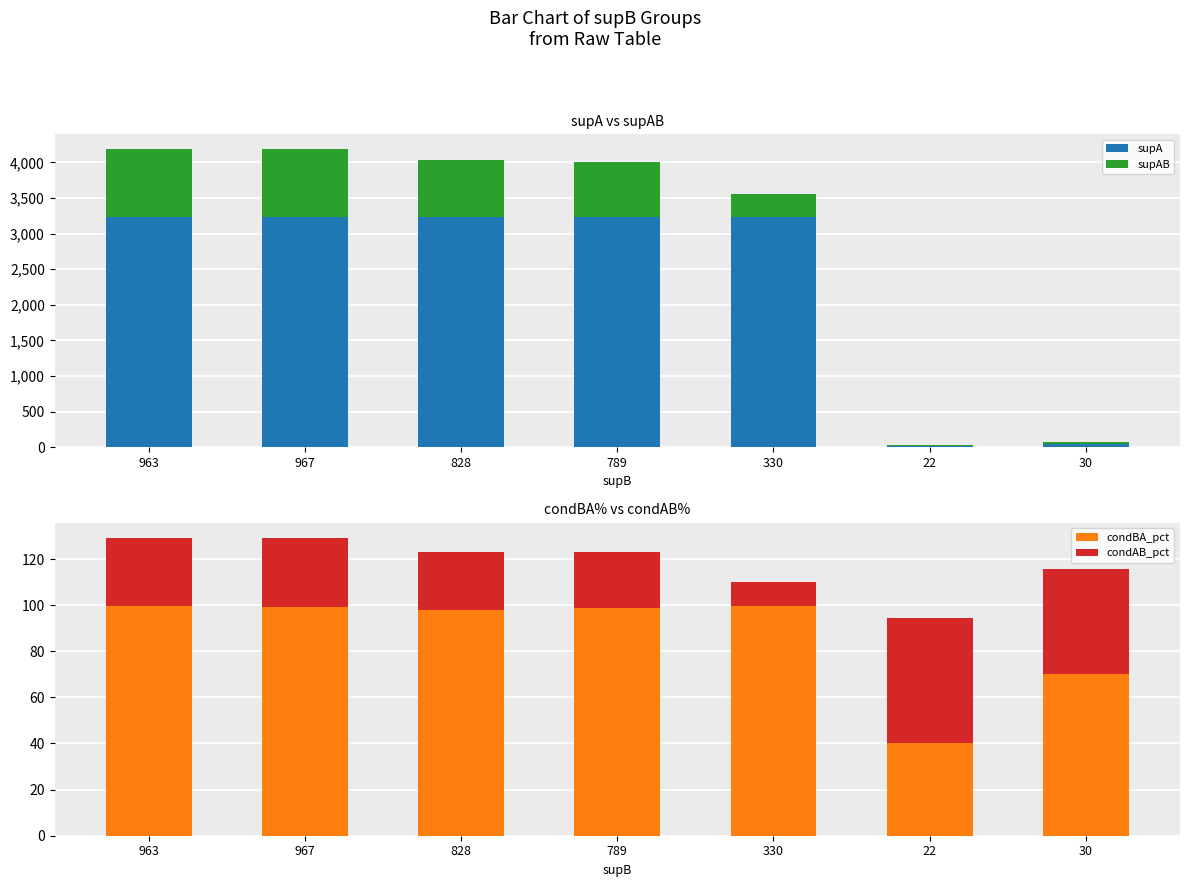

Which category has the highest value across all series?

963